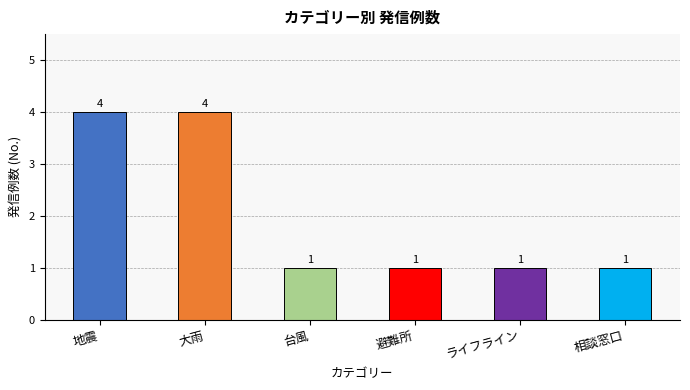

Reading left to right, extract all data points from this chart.

地震=4	大雨=4	台風=1	避難所=1	ライフライン=1	相談窓口=1